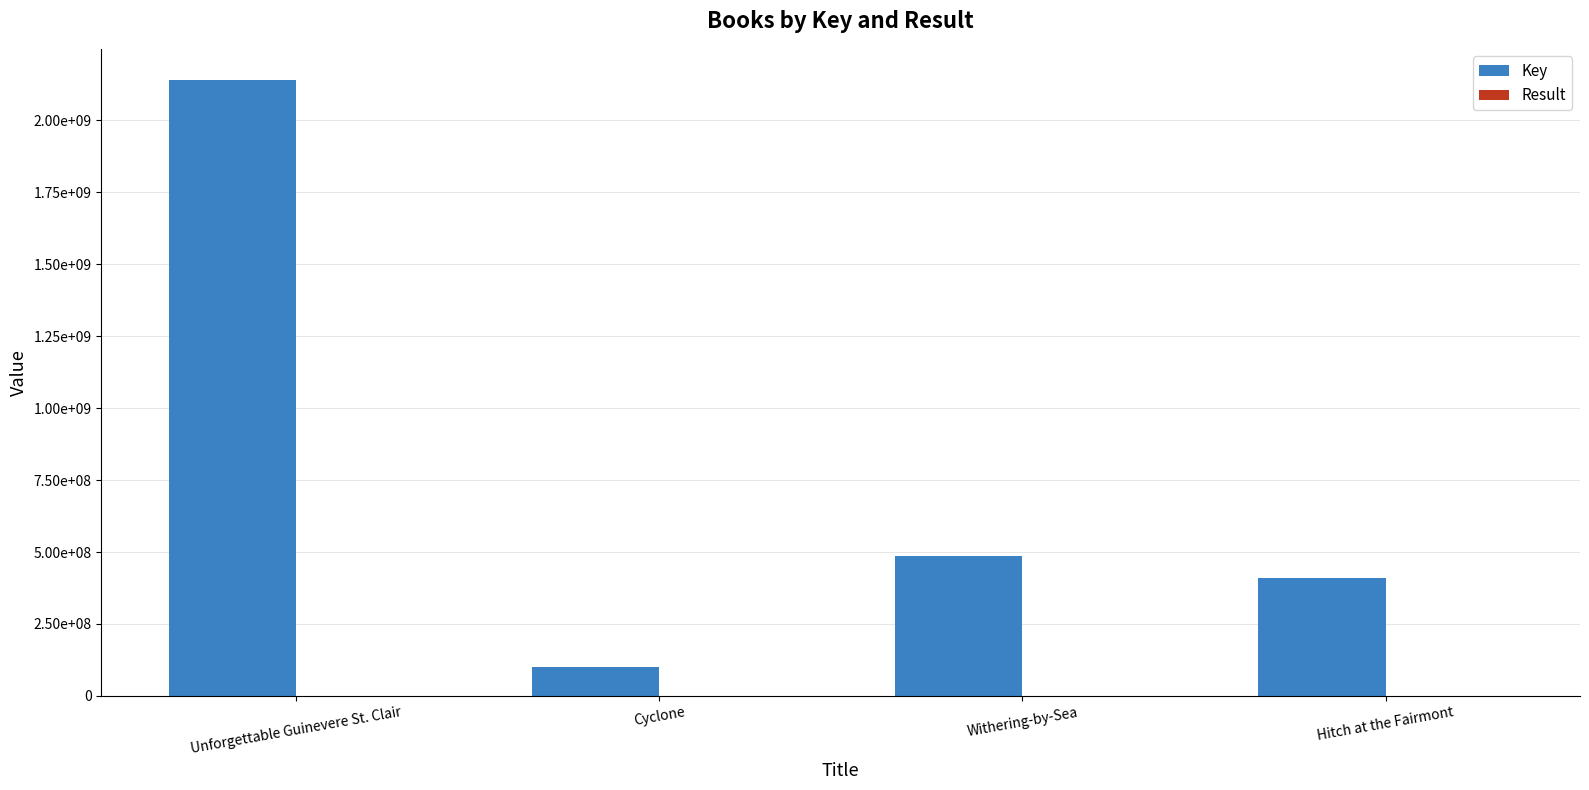

Between Hitch at the Fairmont and Cyclone, which is larger?

Hitch at the Fairmont